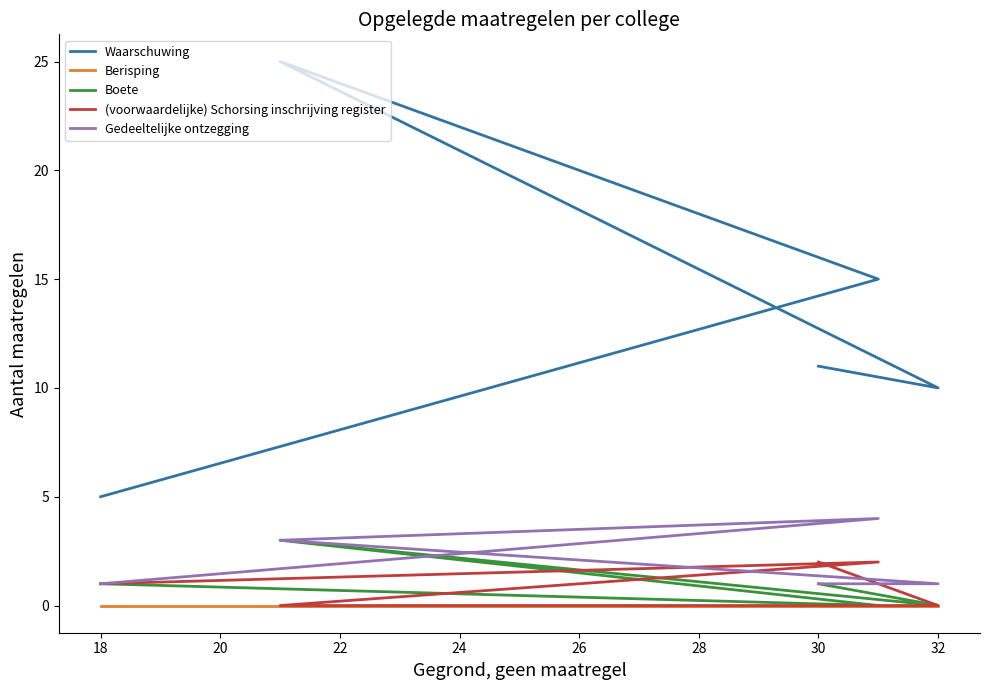

Which series has the largest total across all categories?

Waarschuwing